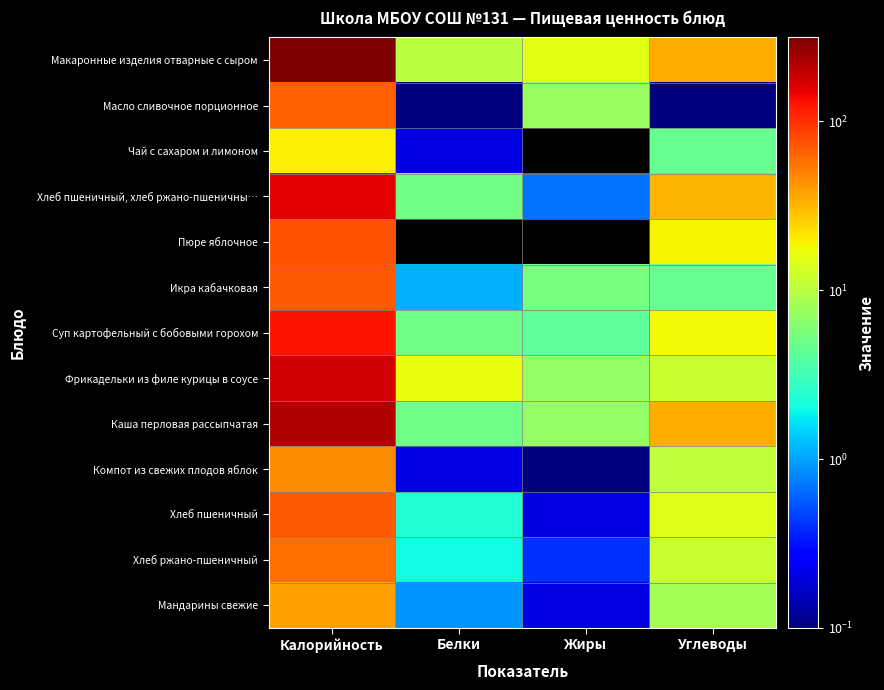

At Калорийность, list the series in order from largest to smallest.

Макаронные изделия отварные с сыром, Каша перловая рассыпчатая, Фрикадельки из филе курицы в соусе, Хлеб пшеничный, хлеб ржано-пшеничны…, Суп картофельный с бобовыми горохом, Пюре яблочное, Икра кабачковая, Хлеб пшеничный, Масло сливочное порционное, Хлеб ржано-пшеничный, Компот из свежих плодов яблок, Мандарины свежие, Чай с сахаром и лимоном